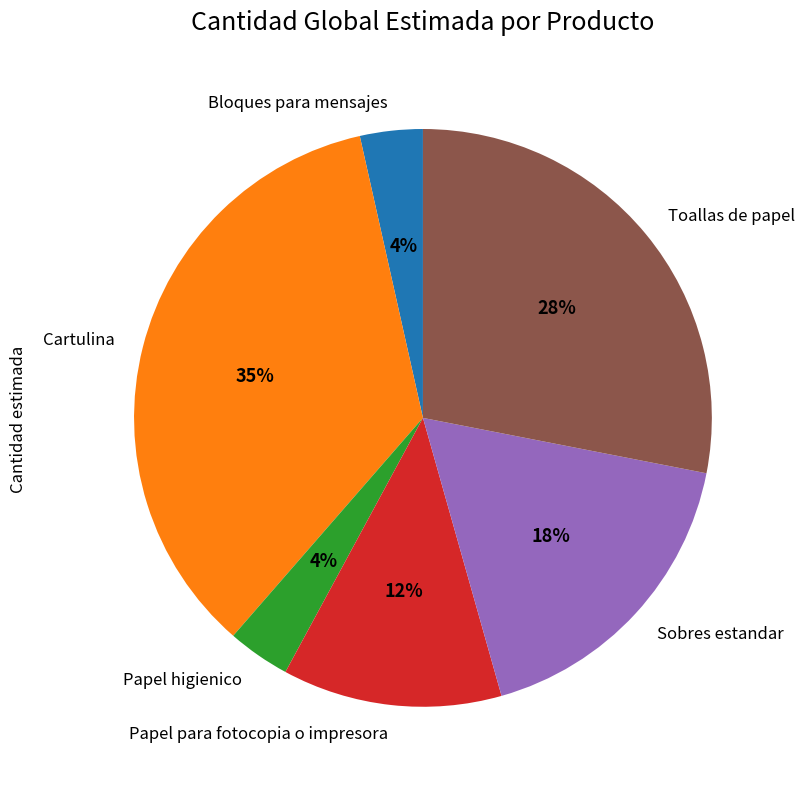

Which has a higher value, Bloques para mensajes or Toallas de papel?

Toallas de papel